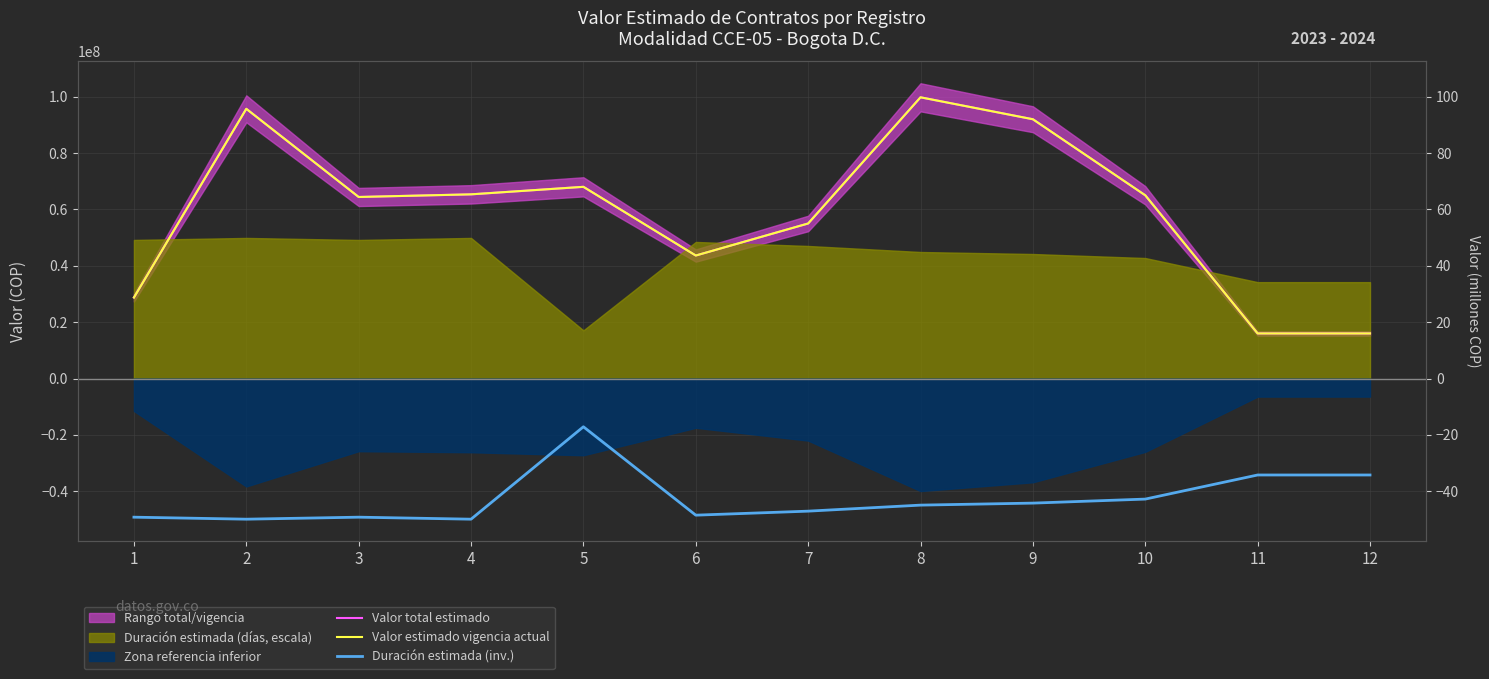

Where does the Valor estimado vigencia actual series first go above 65000000?

2